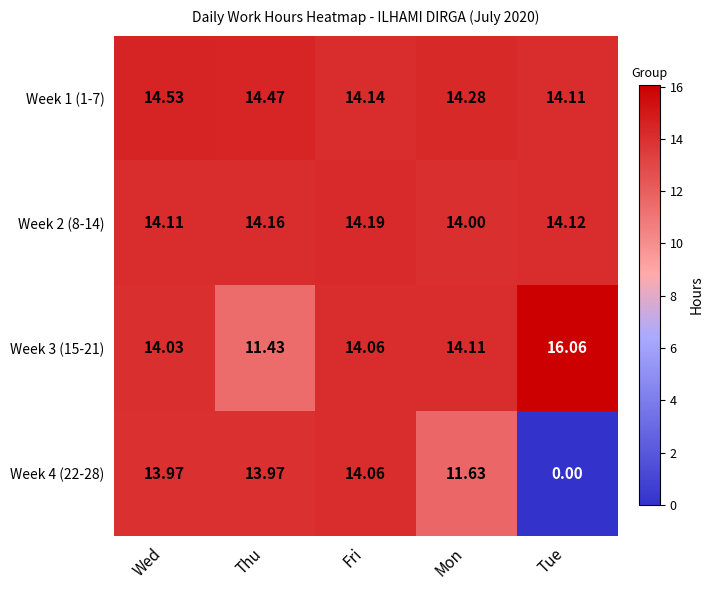

Rank the series by their maximum value, from highest to lowest.

Week 3 (15-21), Week 1 (1-7), Week 2 (8-14), Week 4 (22-28)